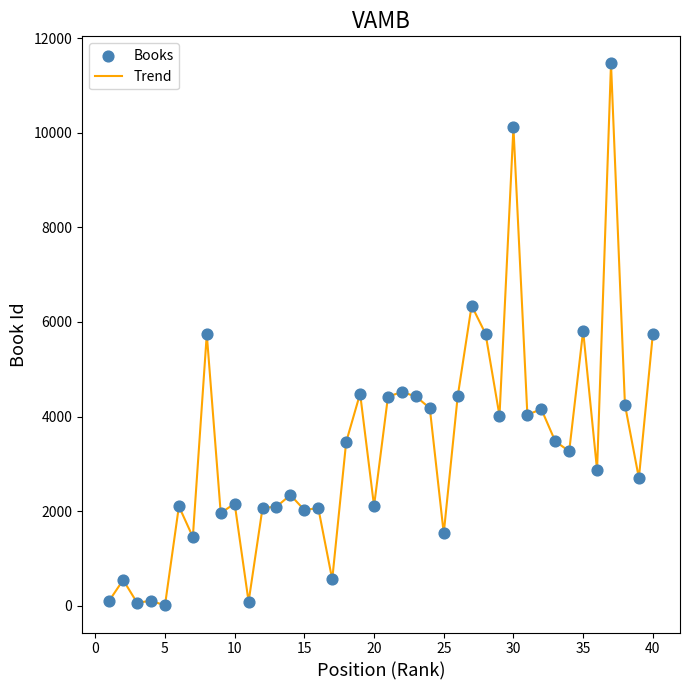

What is the difference between the maximum and minimum values?

11463